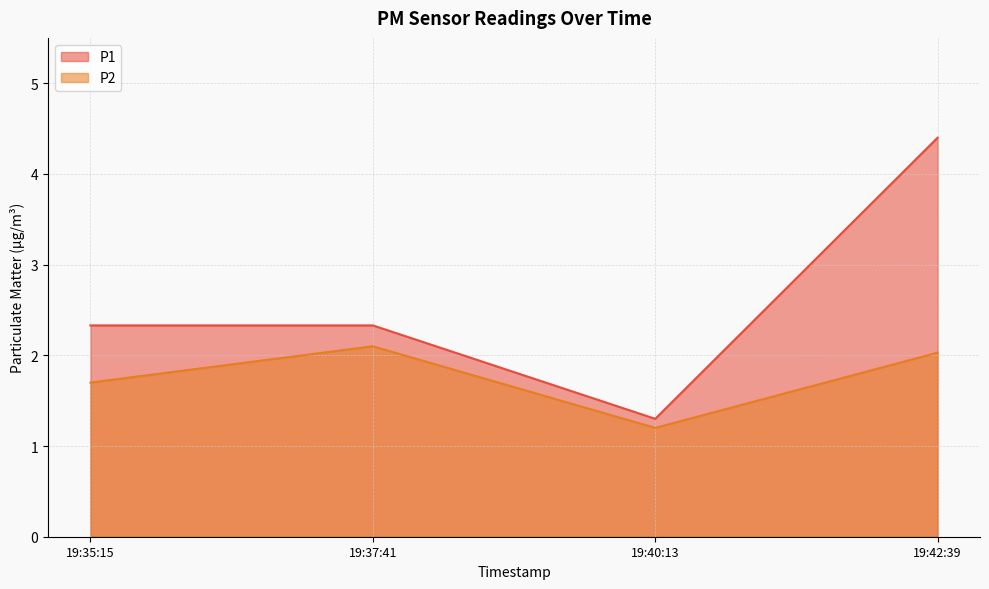

At which category does P2 reach its first local peak?

19:37:41